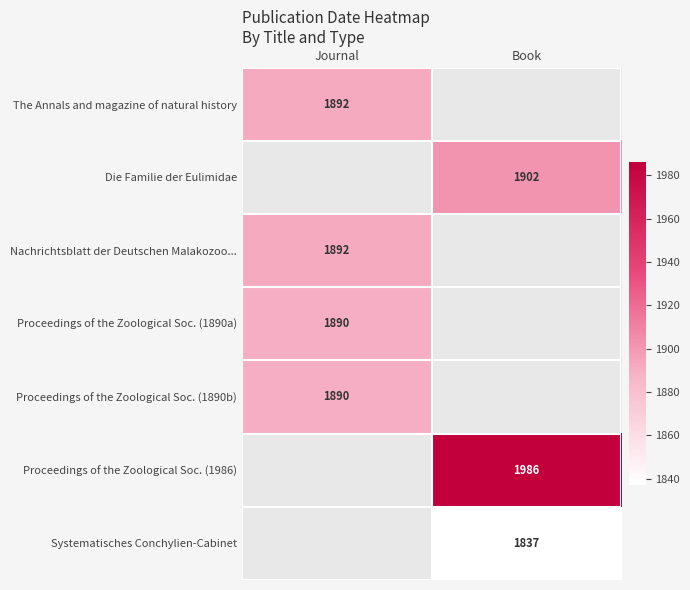

True or false: Proceedings of the Zoological Soc. (1986) has a value of 1986 at Book.

True